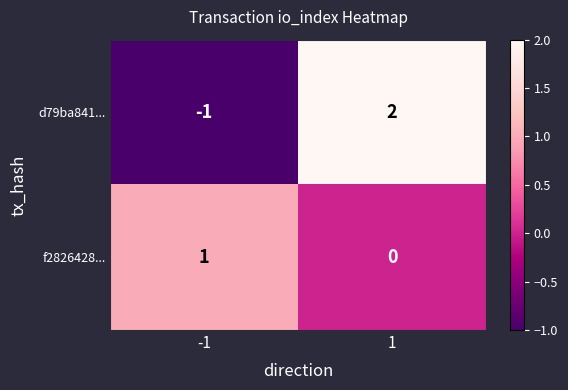

How many distinct data groups are displayed?

2